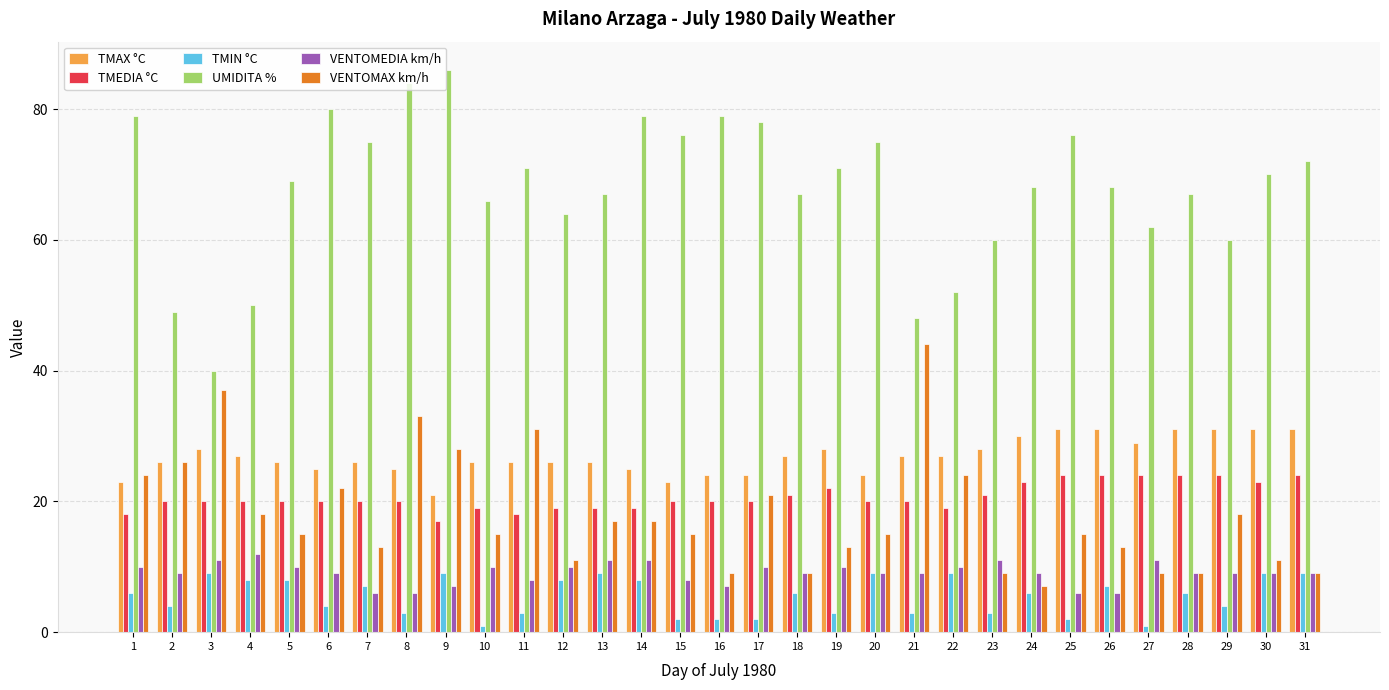

Which label corresponds to the largest value in the chart?

9